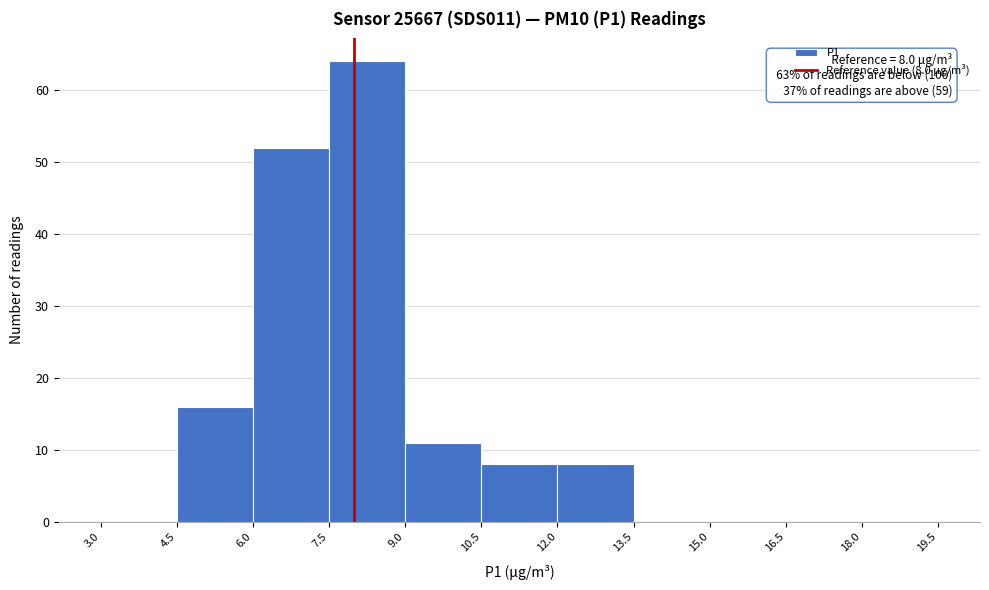

Which range on the x-axis has the tallest bar?

7.5 to 9.0